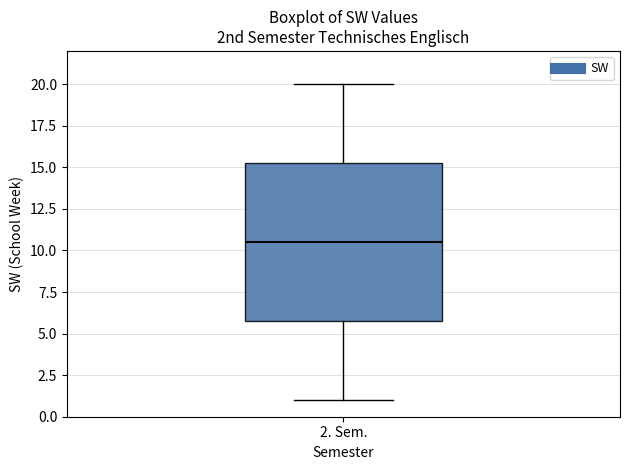

Transcribe this box plot: give where the median line is, the range the box spans, and where the two whiskers end, as read against the y-axis. The values are not printed on the chart, so give them approximately, as read against the axis.

median 10.5, box 6.0 to 15.5, whiskers 1.0 to 20.0